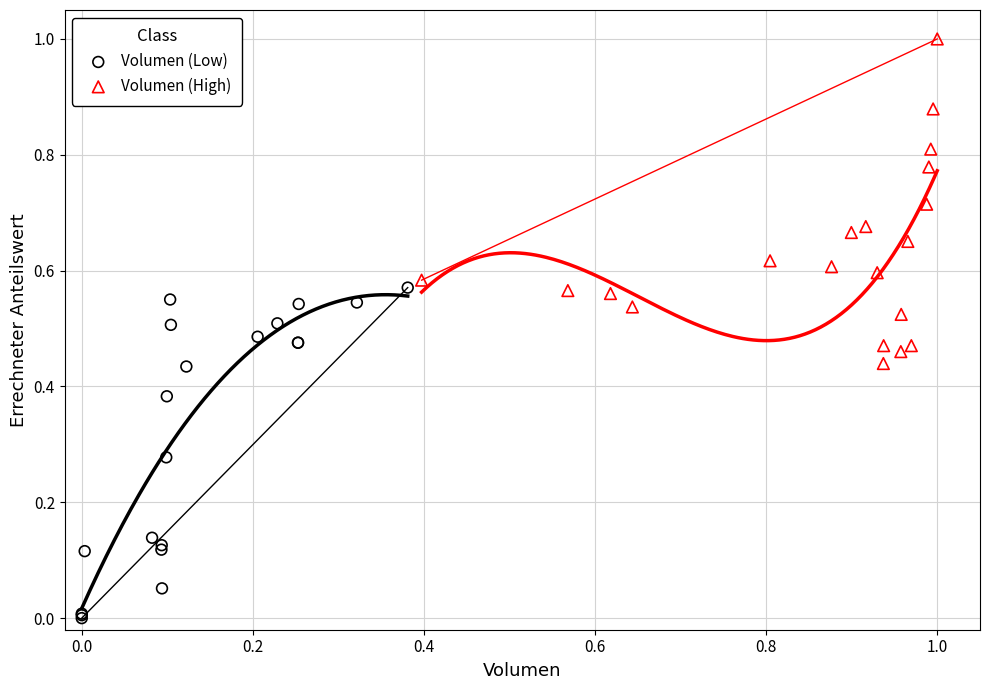

Which series reaches the maximum Y coordinate?

Volumen (High)